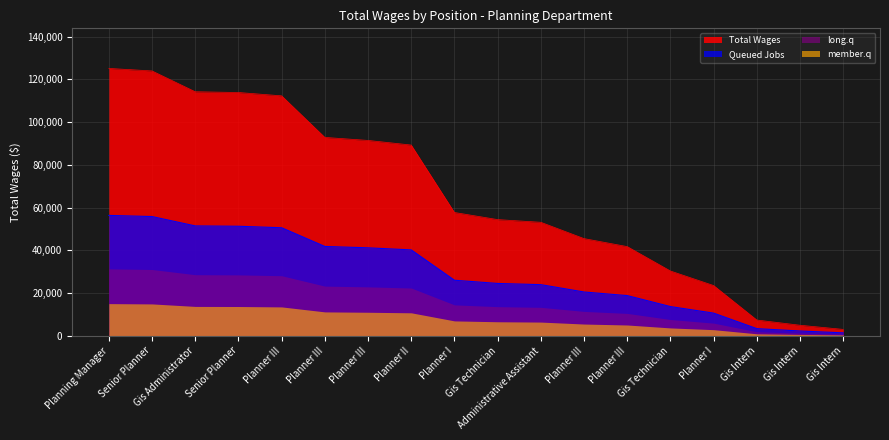

What is the label of the 17th point from the left?

Gis Intern